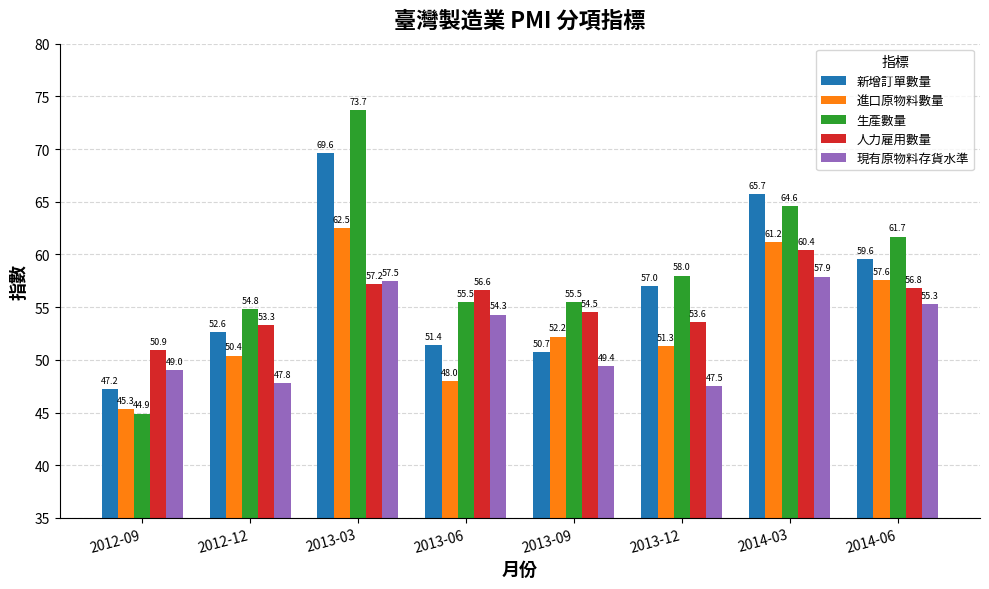

List the series in order of their overall mean, lowest first.

現有原物料存貨水準, 進口原物料數量, 人力雇用數量, 新增訂單數量, 生產數量